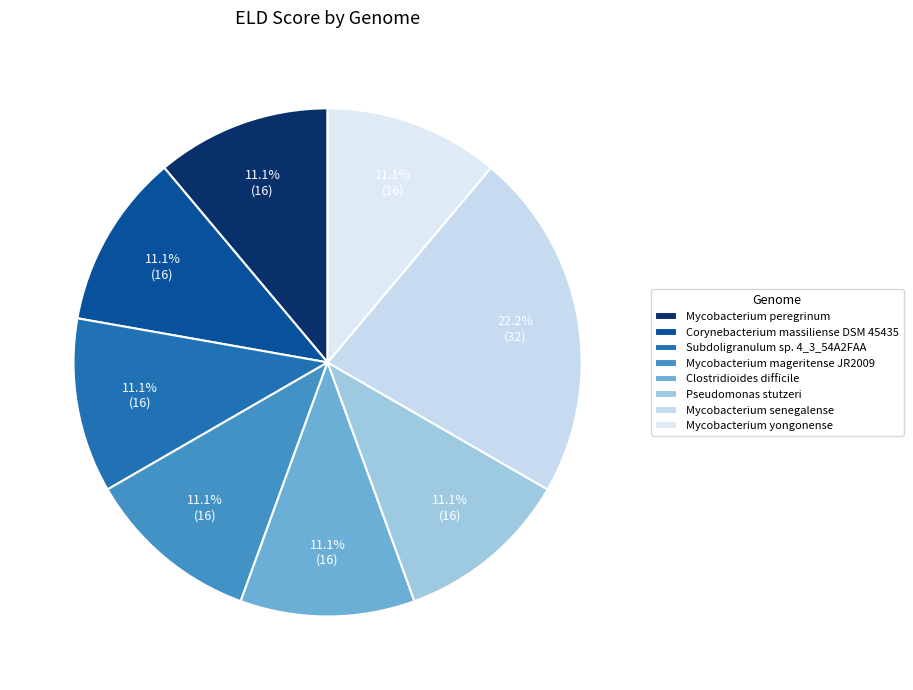

How many slices are in this pie chart?

8